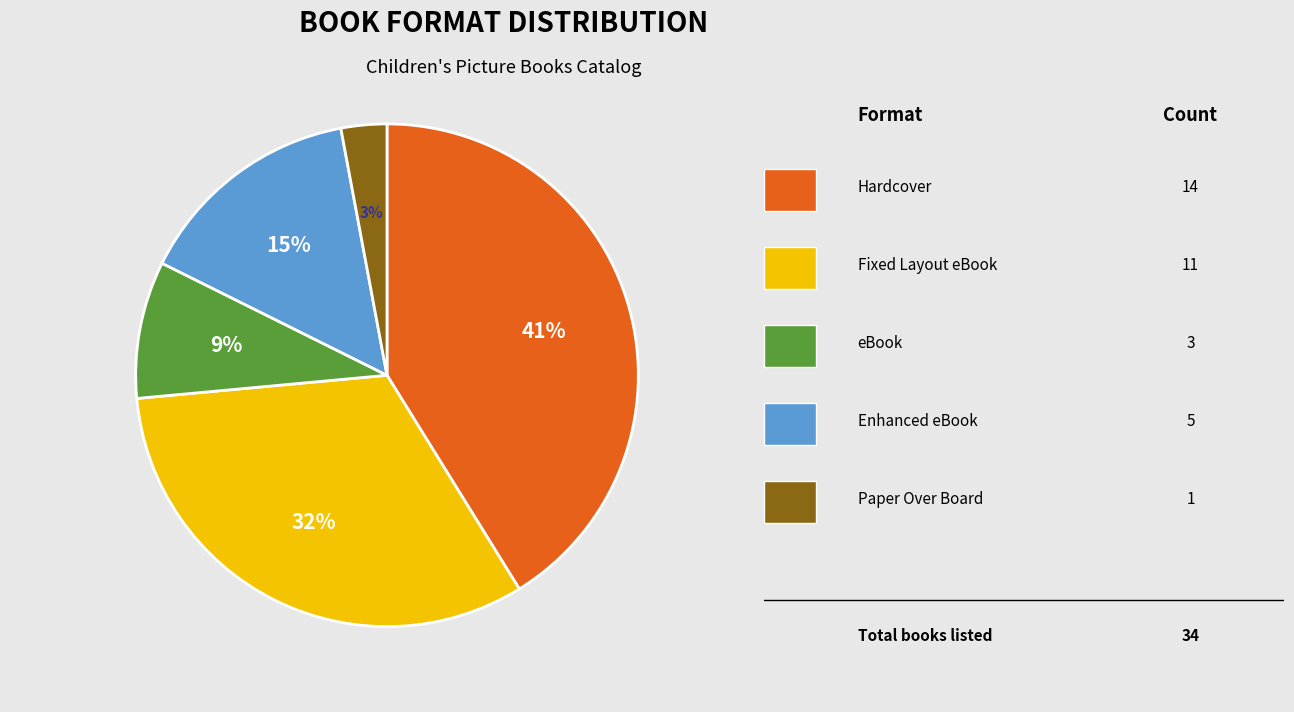

To the nearest percent, what is the average slice percentage?

20%